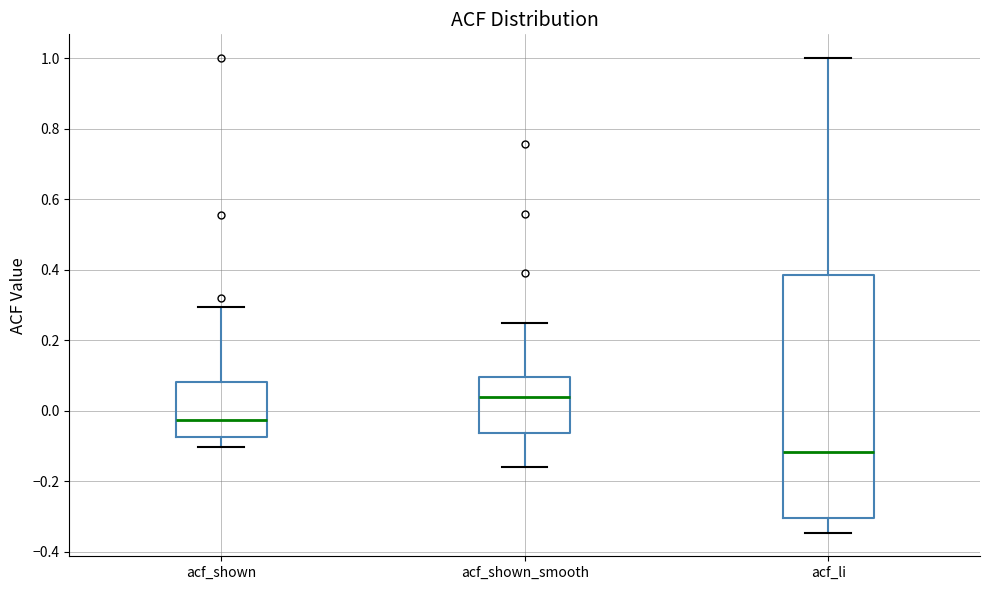

Which box is the tallest, from its lower edge to its upper edge?

acf_li